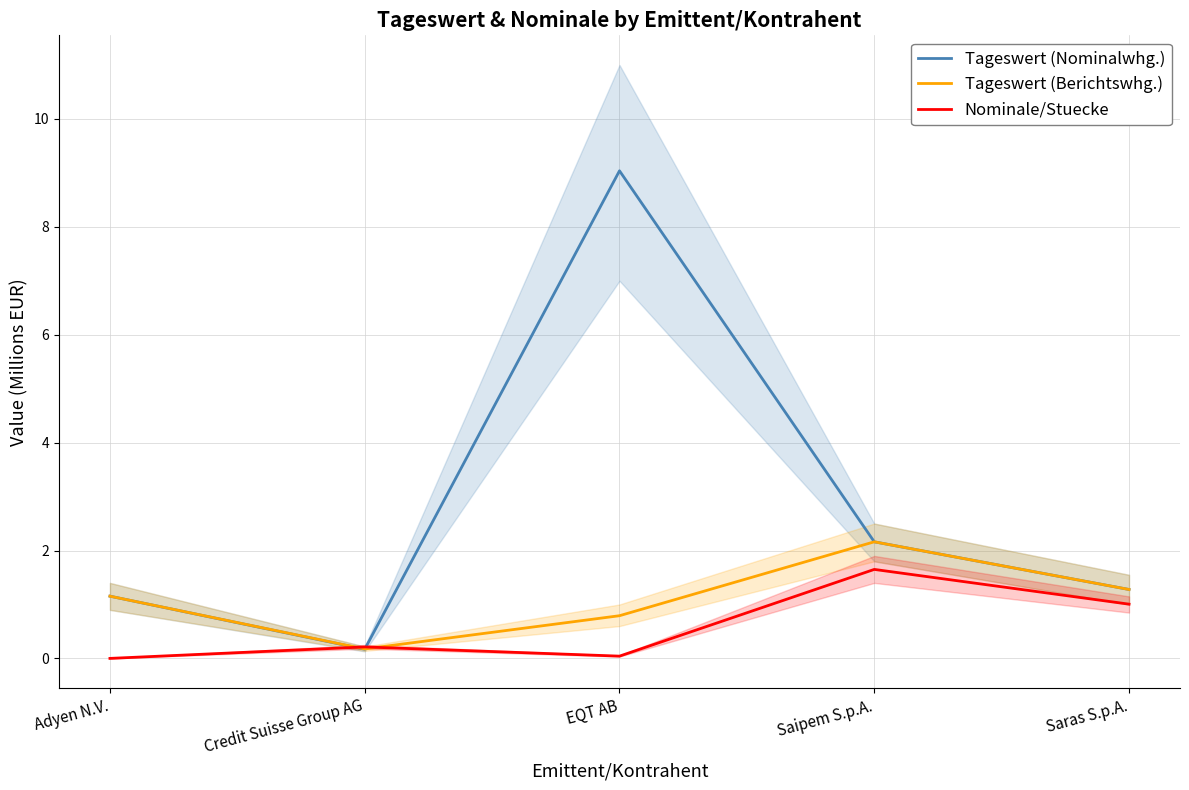

Between which two adjacent categories do Nominale/Stuecke and Tageswert (Nominalwhg.) first intersect?

Adyen N.V. and Credit Suisse Group AG